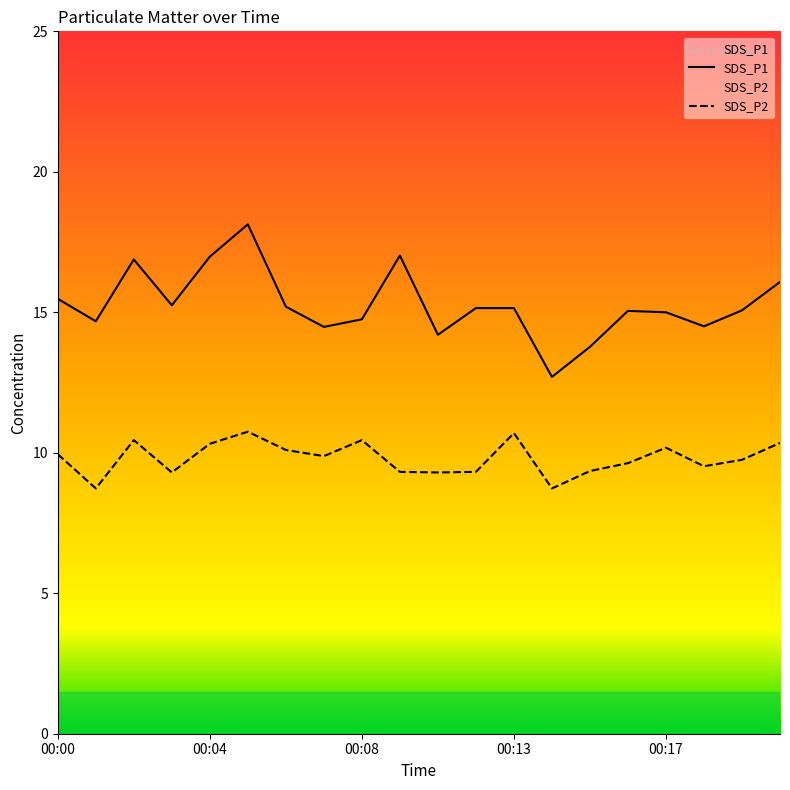

What is the difference between the SDS_P2 values at 00:14 and 00:08?

1.7